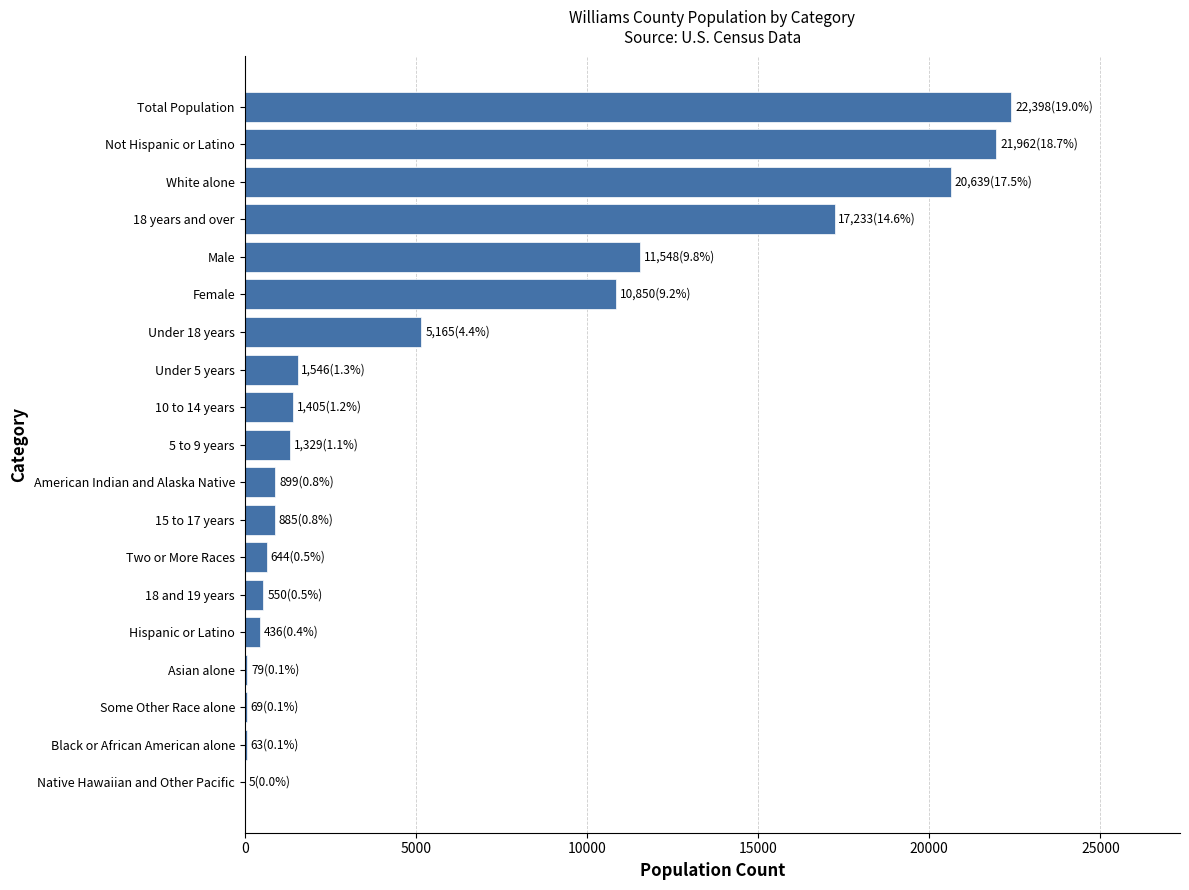

What is the sum of all values?

117705